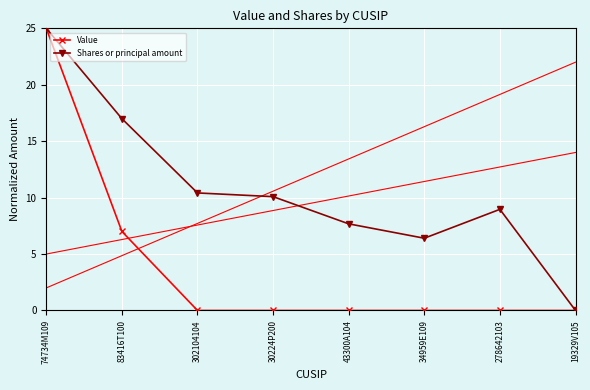

How many data points in Shares or principal amount are above 10?

4